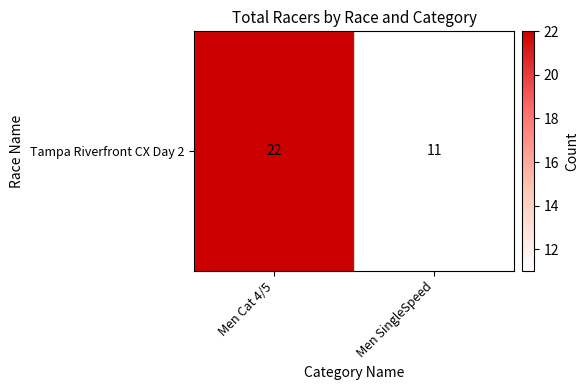

What is the sum of the values at Men Cat 4/5 and Men SingleSpeed?

33